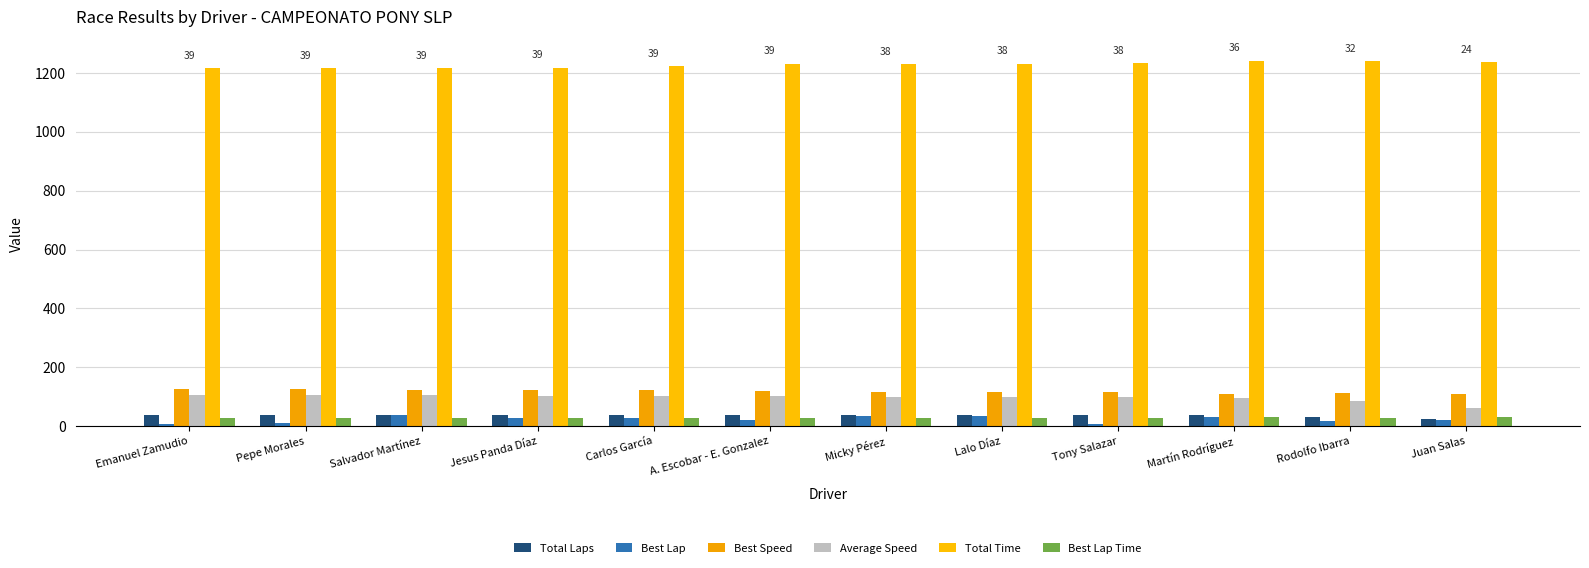

Which series has the largest total across all categories?

Total Time